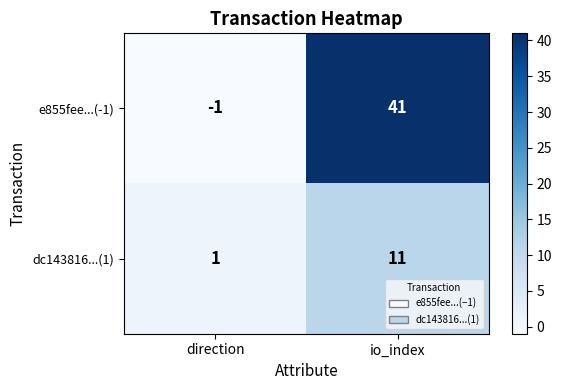

What is the average value of the e855fee...(-1) series?

20